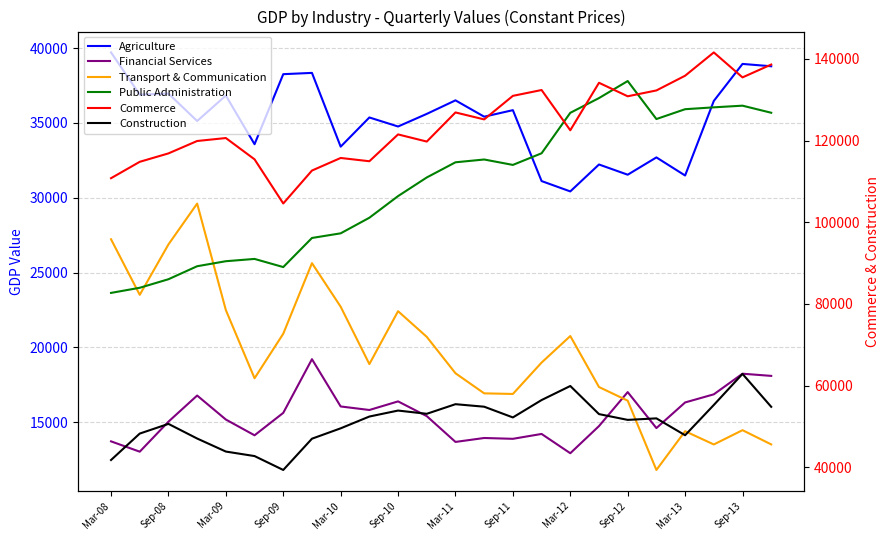

What is the total value across all series at 19?

278646.8